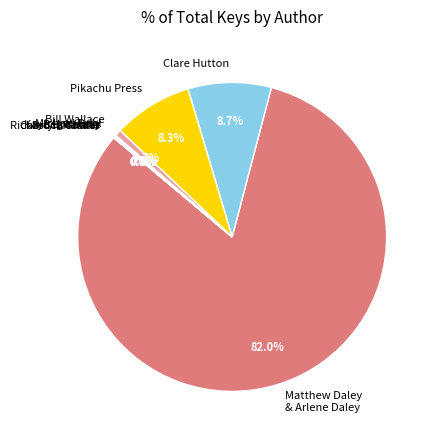

To the nearest percent, what is the difference between the largest and smallest slice percentages?

82%